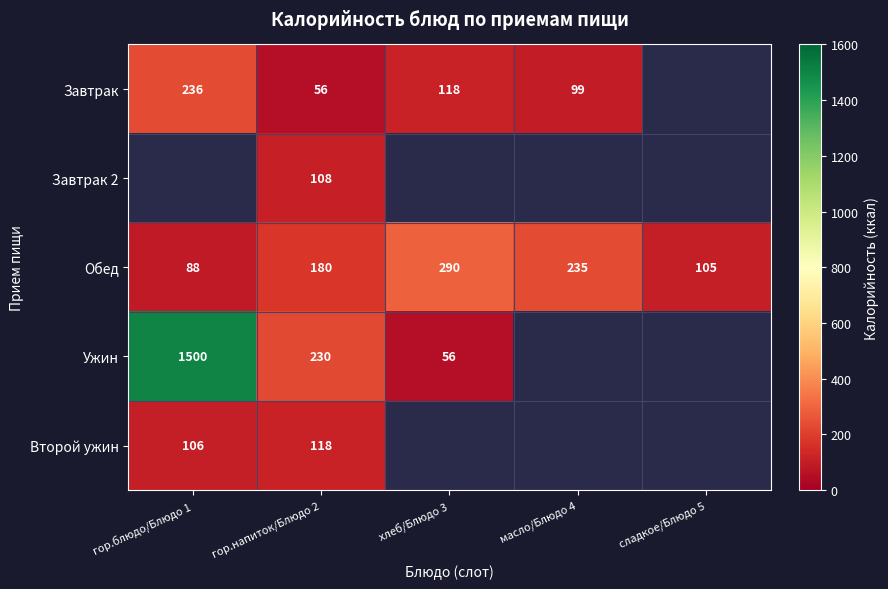

What is the average value of the Обед series?

180